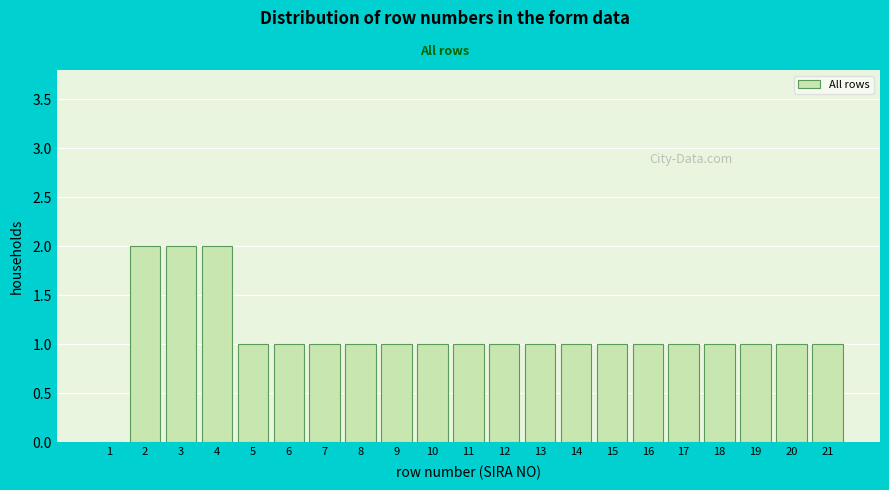

Reading left to right, what are all the values shown in this chart?

1=0	2=2	3=2	4=2	5=1	6=1	7=1	8=1	9=1	10=1	11=1	12=1	13=1	14=1	15=1	16=1	17=1	18=1	19=1	20=1	21=1